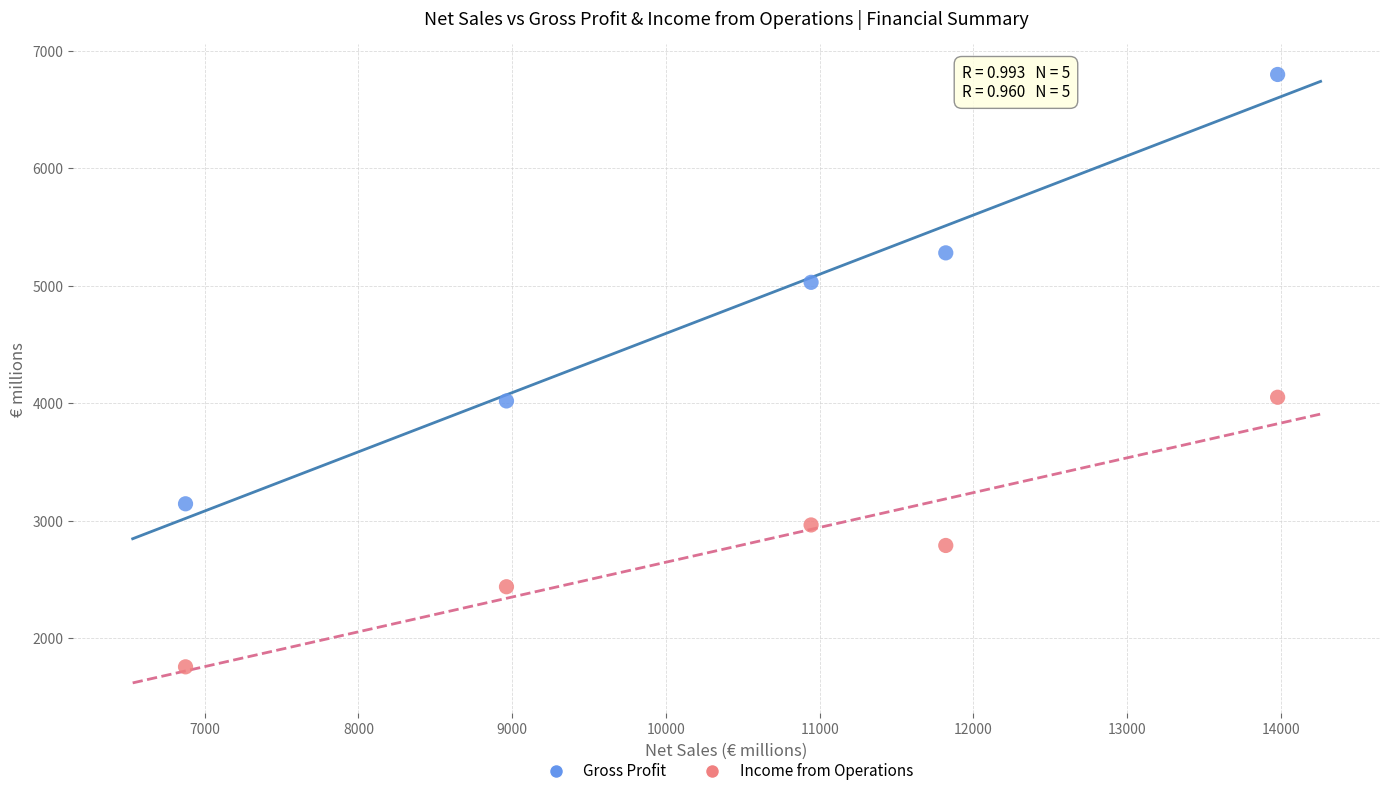

Which series has the largest Y range (max minus min)?

Gross Profit